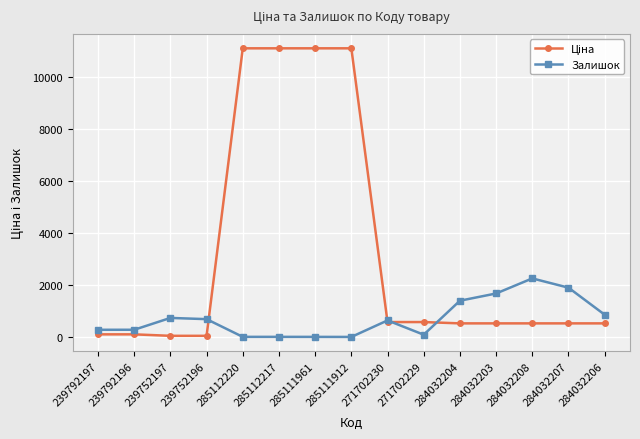

What is the difference between the highest and lowest values at 239792196?

176.7